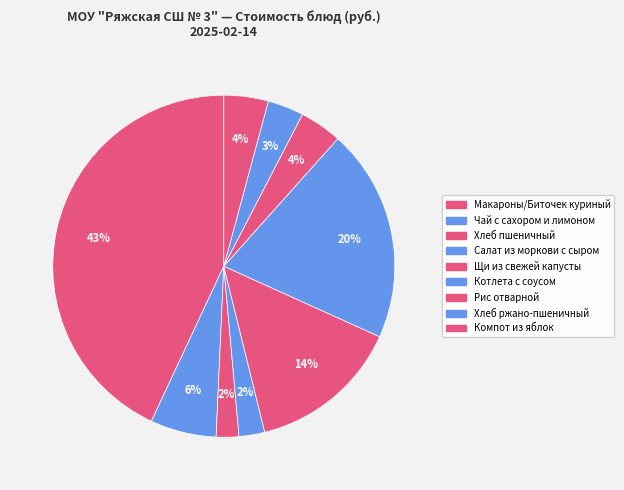

True or false: Компот из яблок accounts for 4% of the total.

True